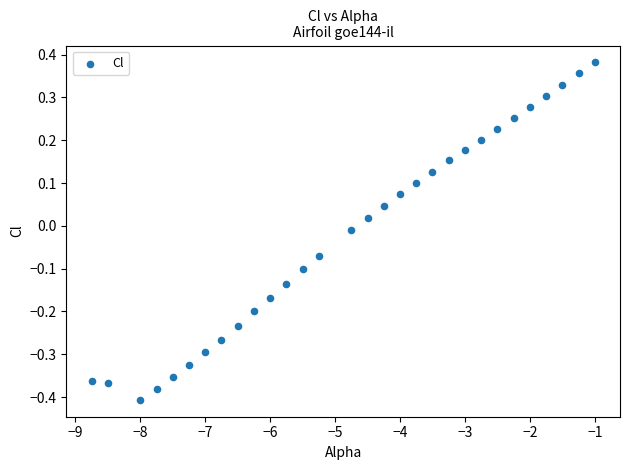

What is the range of Y values (max minus min)?

0.8